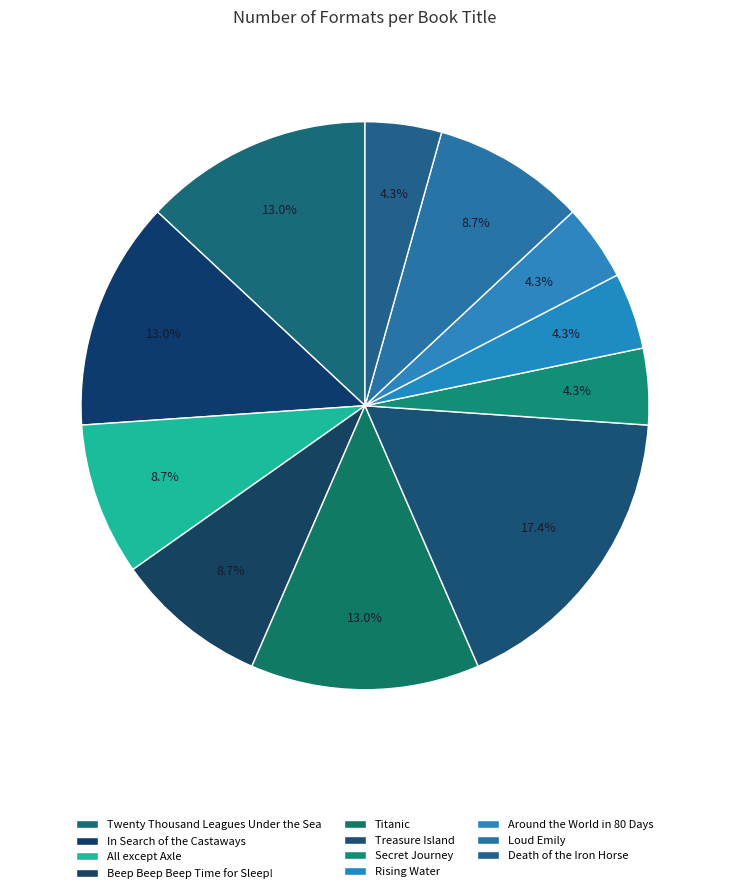

Count the number of slices in the pie.

11